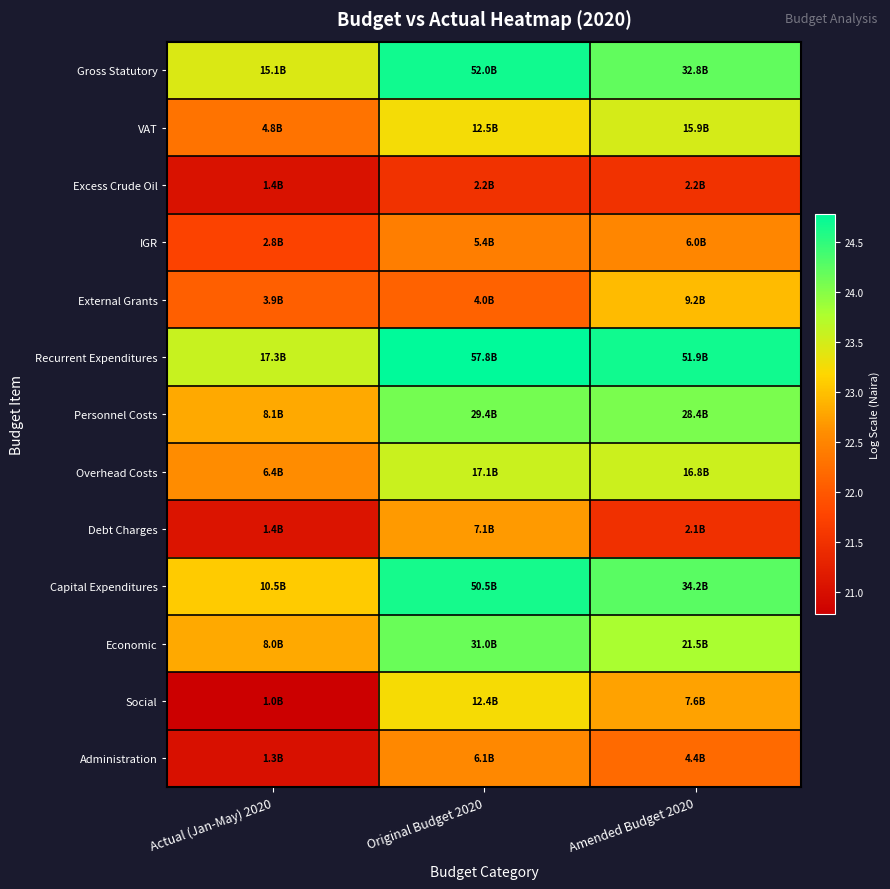

At which category is the sum across all series the highest?

Original Budget 2020